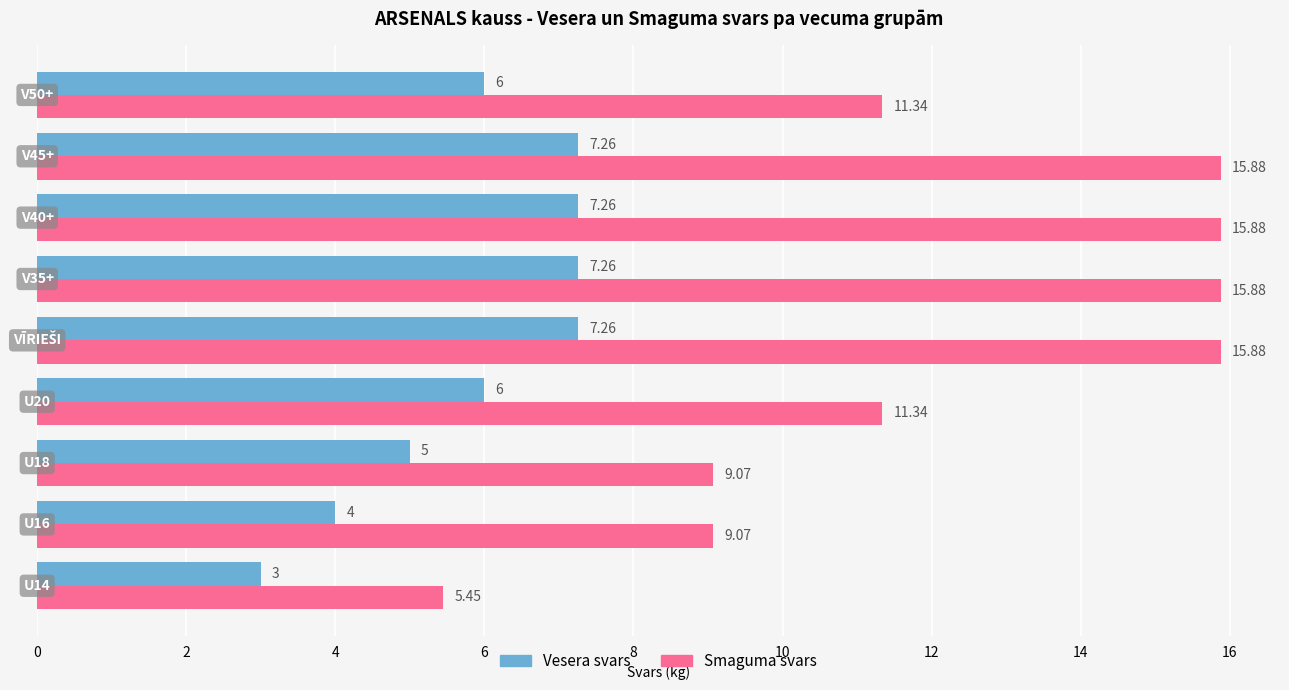

Rank the series by their average value, from highest to lowest.

Smaguma svars, Vesera svars